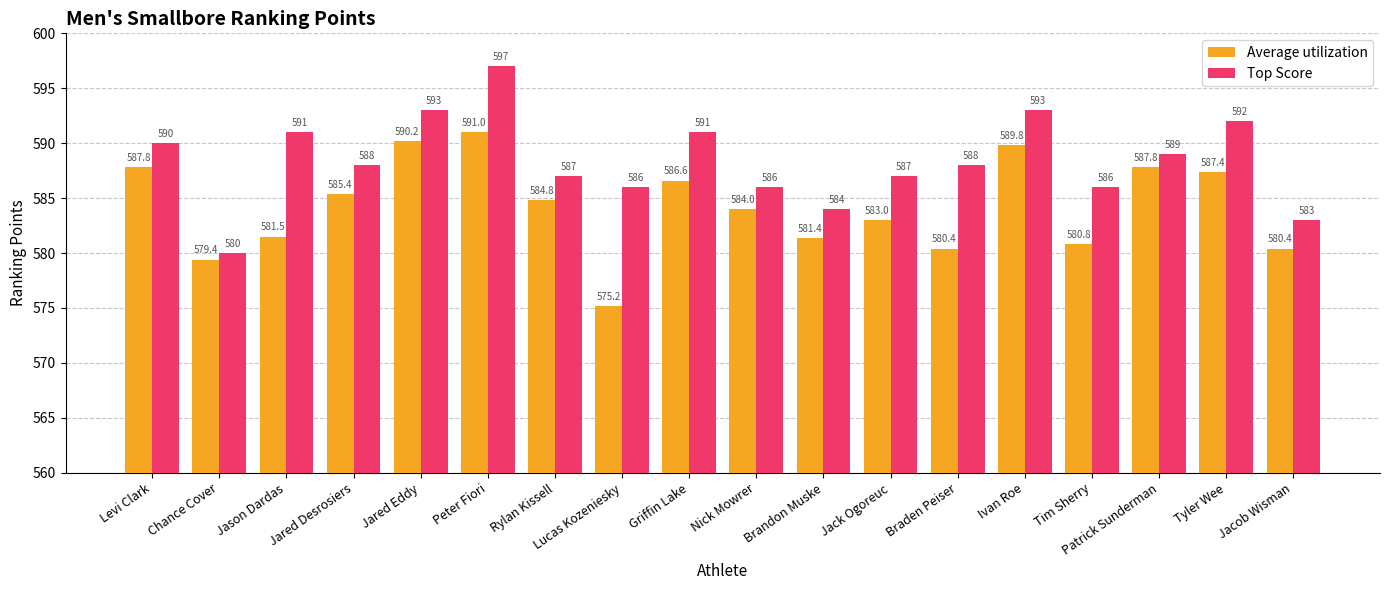

Is it true that Top Score equals 586.0 at Lucas Kozeniesky?

True